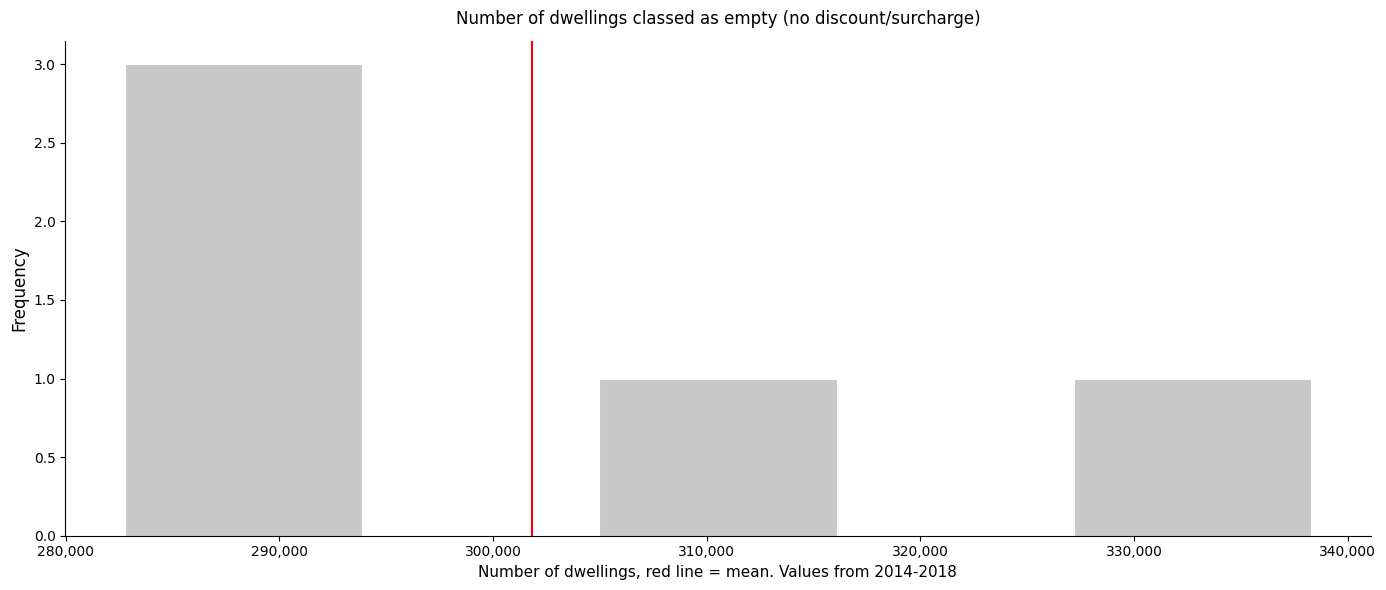

Reading left to right, transcribe this chart: for each bar, give the range it covers on the x-axis and its height. Neither the bar edges nor the heights are printed on the chart, so give them approximately, as read against the axes.

283000 to 294000: 3
294000 to 305000: 0
305000 to 316000: 1
316000 to 327000: 0
327000 to 338000: 1